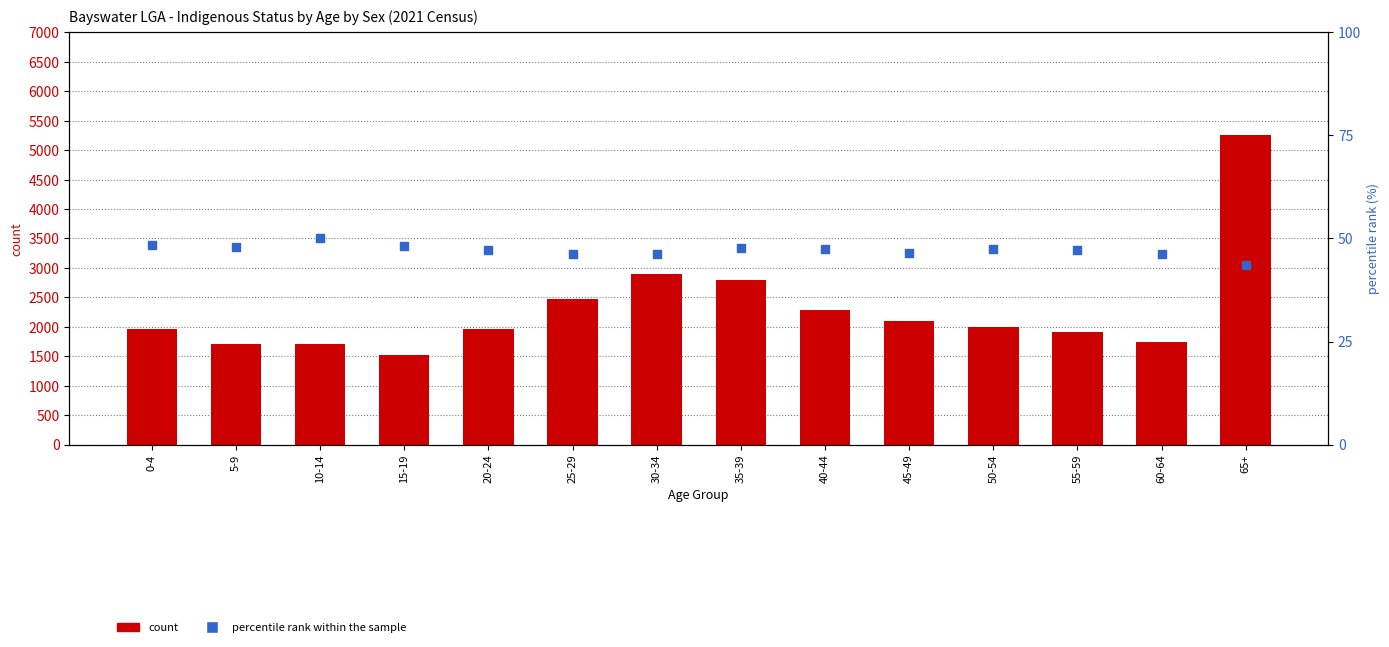

At which category is the sum across all series the highest?

65+